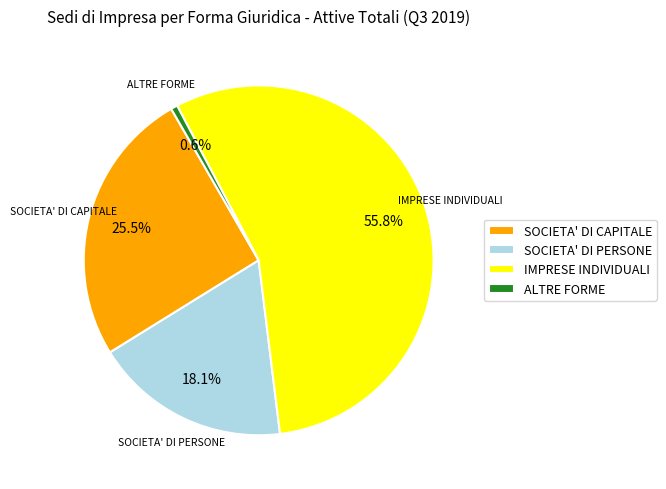

Is there a majority slice in this chart?

Yes